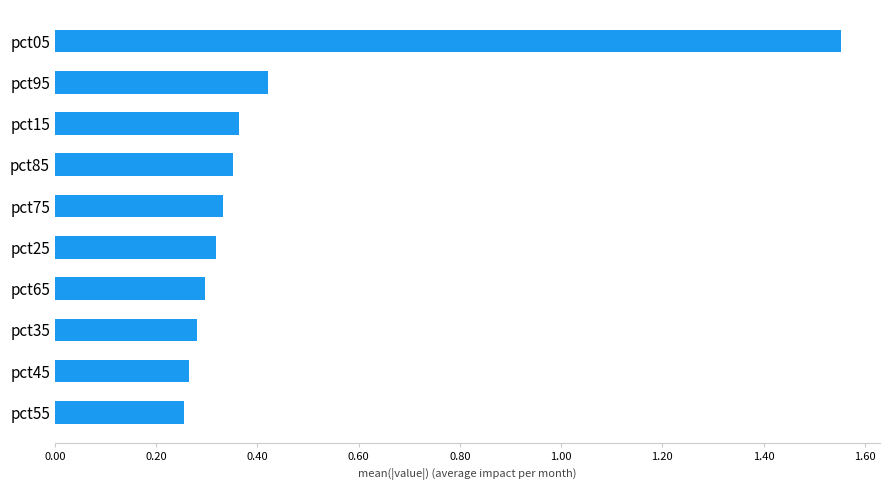

How many bars are there in total?

10